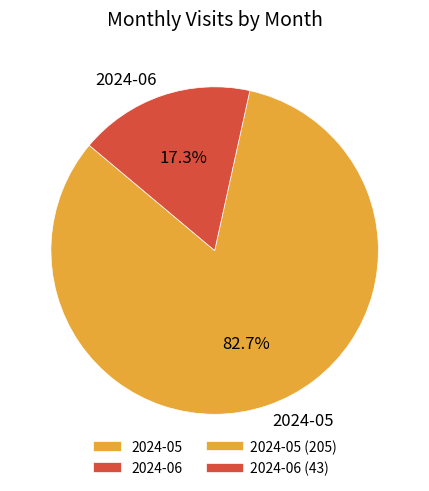

Which has a higher value, 2024-05 or 2024-06?

2024-05